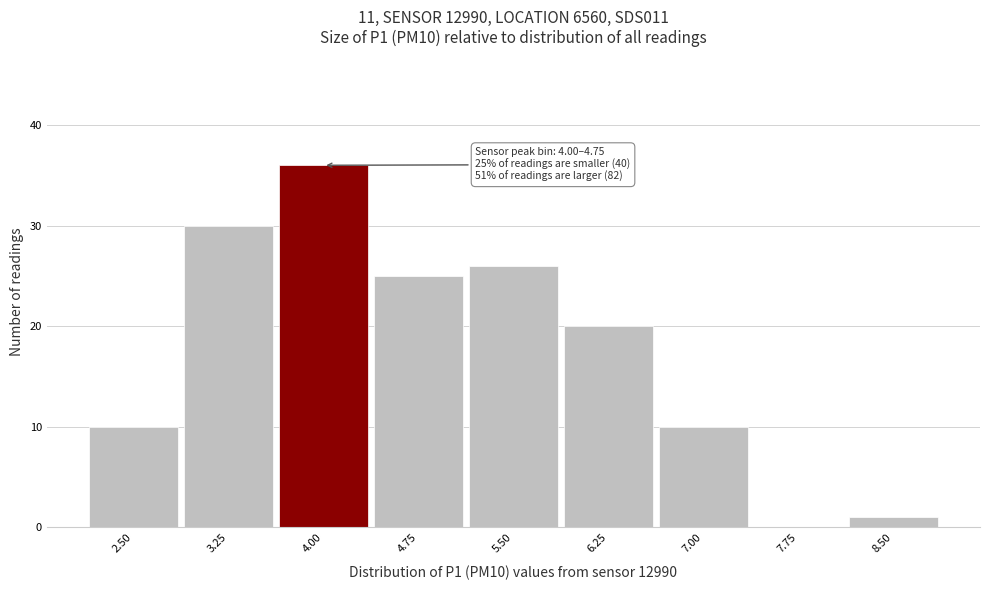

Reading left to right, what are all the values shown in this chart?

2.50=10	3.25=30	4.00=36	4.75=25	5.50=26	6.25=20	7.00=10	7.75=0	8.50=1